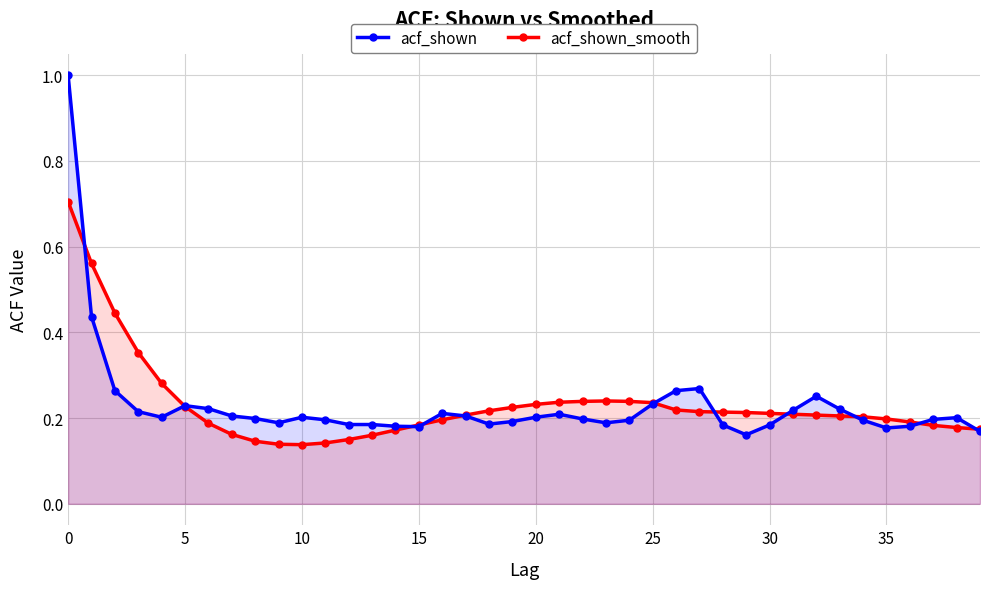

Between 25 and 20, which is larger?

25